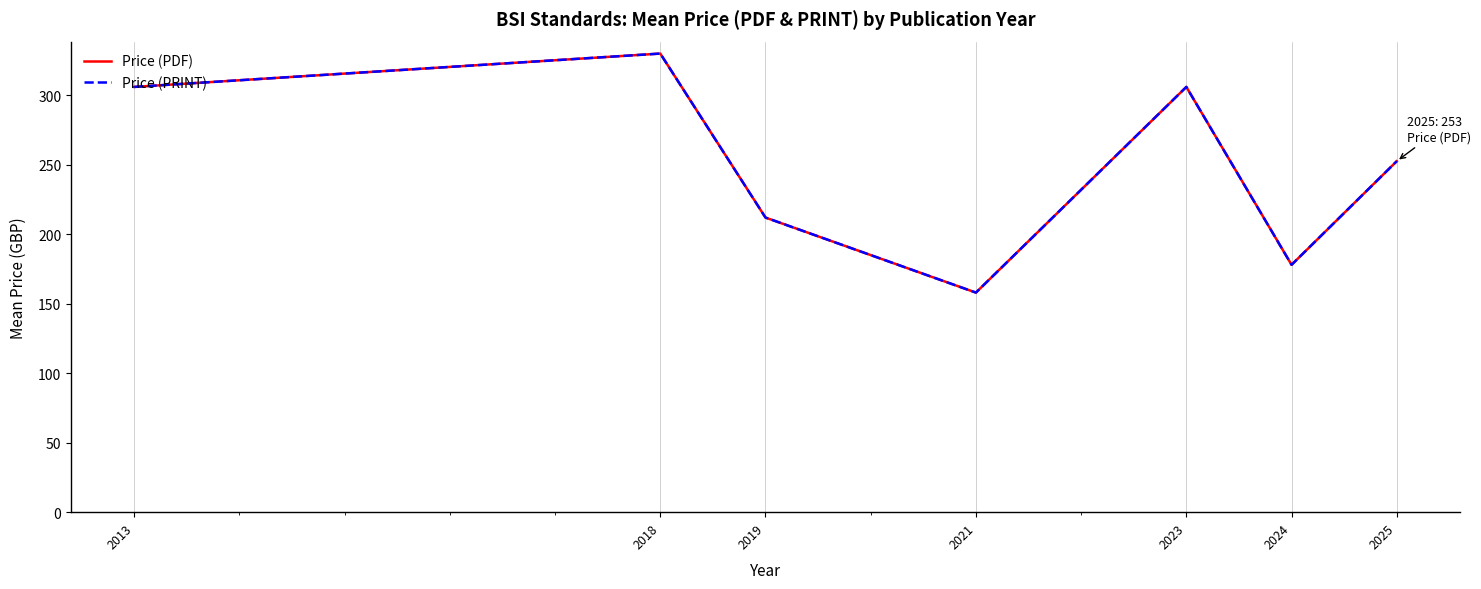

Does the chart display data point markers on the line(s)?

No